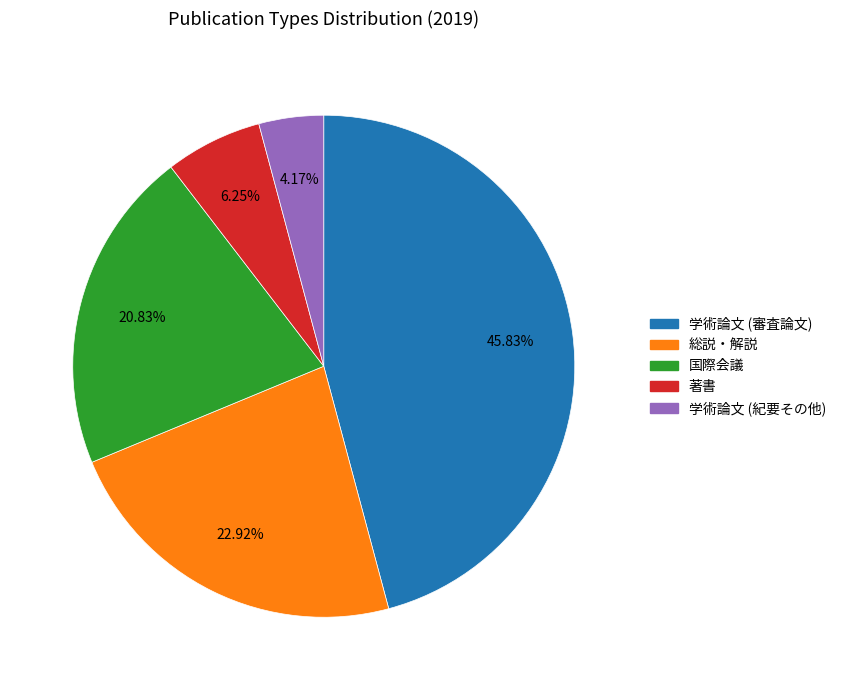

To the nearest percent, what is the combined percentage of 学術論文 (審査論文) and 学術論文 (紀要その他)?

50%